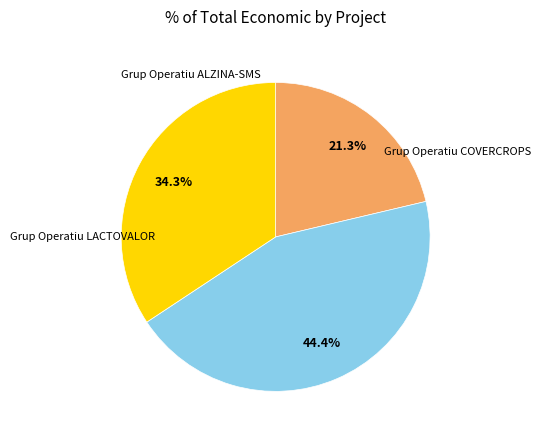

Does any single category account for the majority?

No